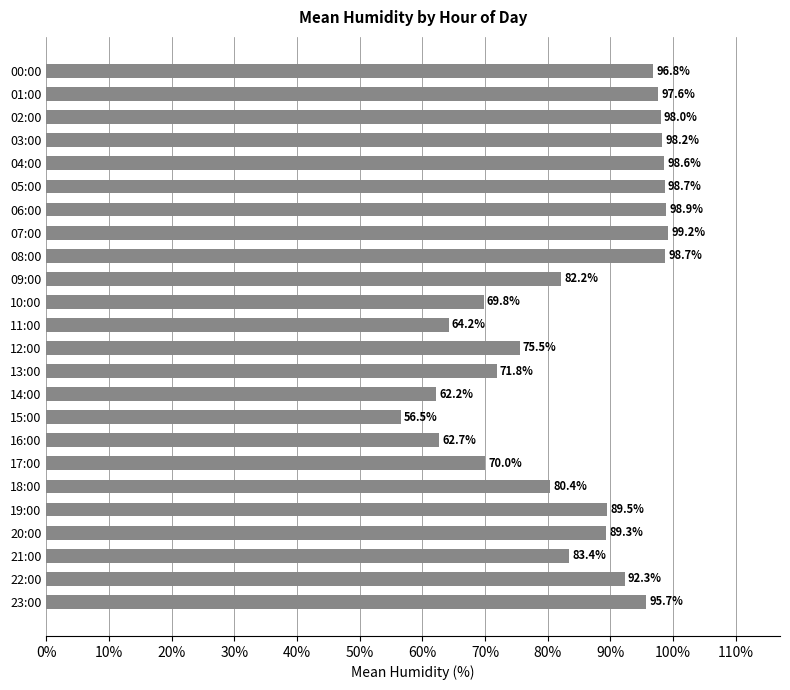

The chart shows a value of 165.9 at 00:00. True or false?

False